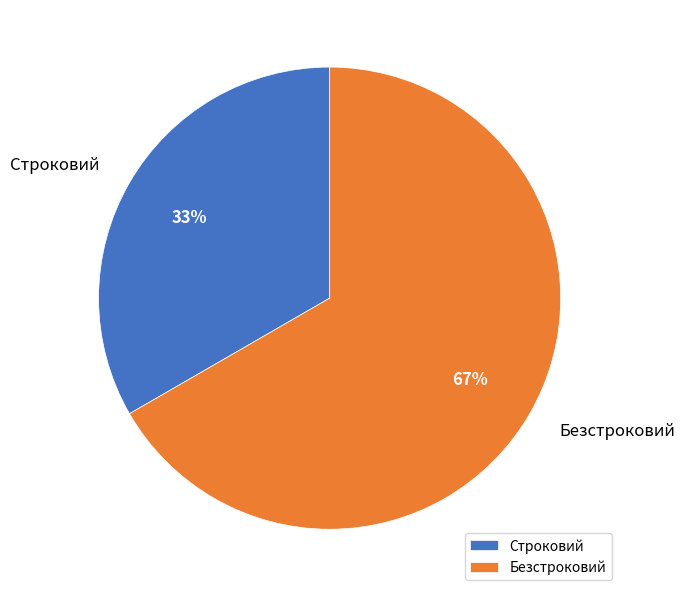

To the nearest percent, what percentage of the pie is Безстроковий?

67%